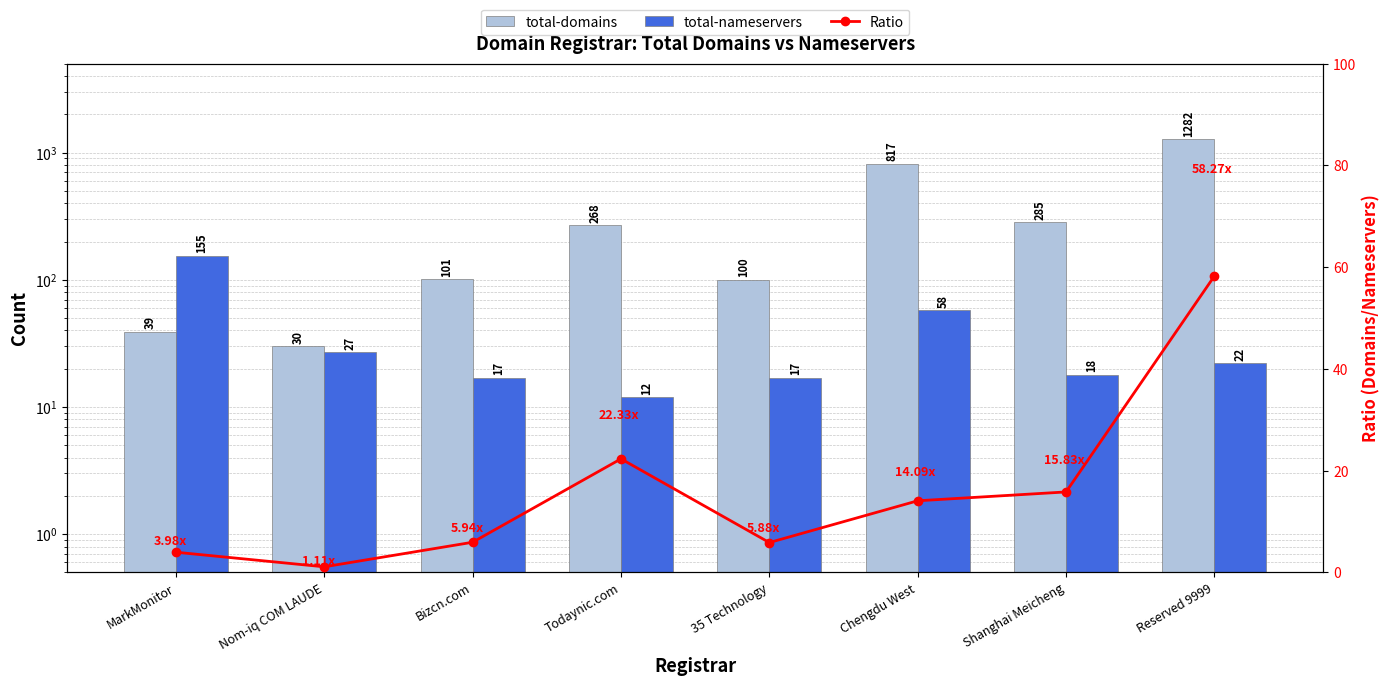

Which series has the widest spread of values?

total-domains